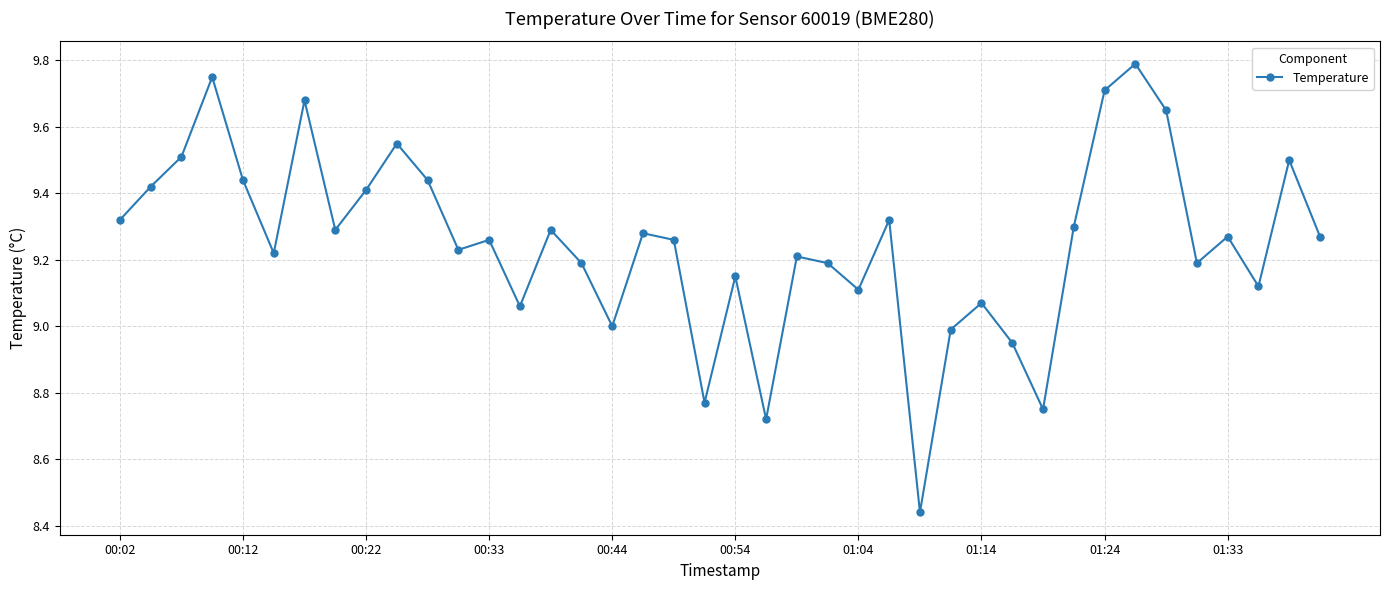

How many interior local valleys (lower than both neighbors) does the data have?

12